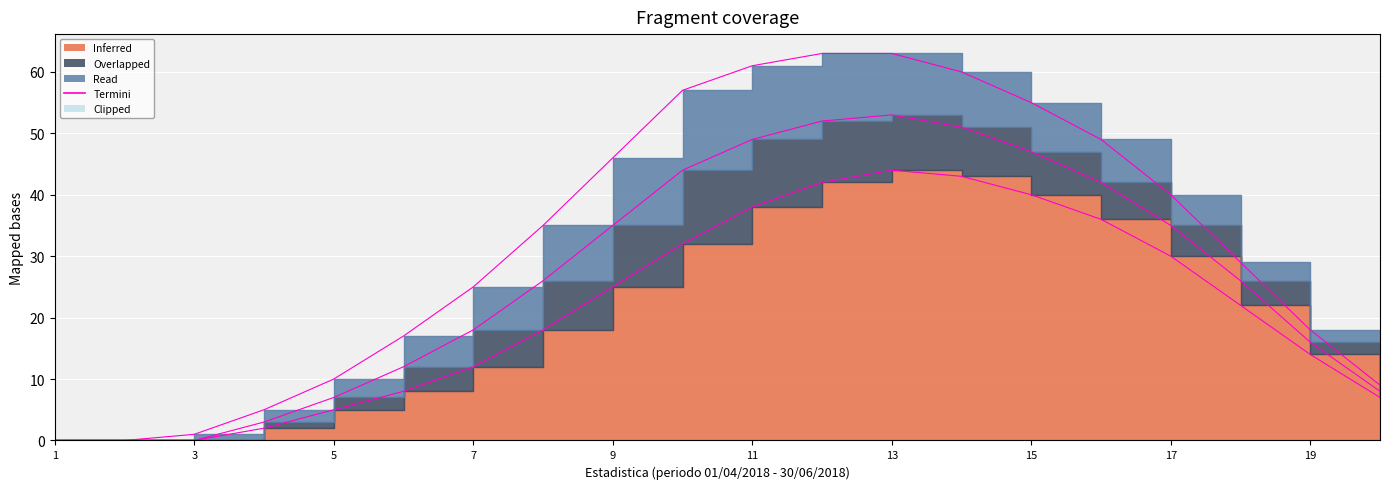

How many values are above zero?

17